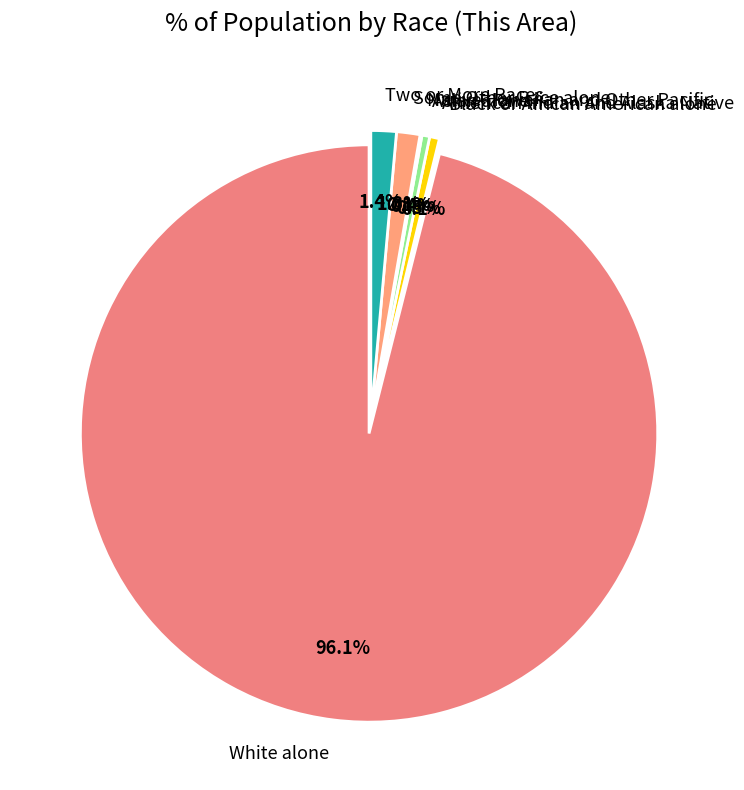

Does American Indian and Alaska Native represent more than half of the total?

No